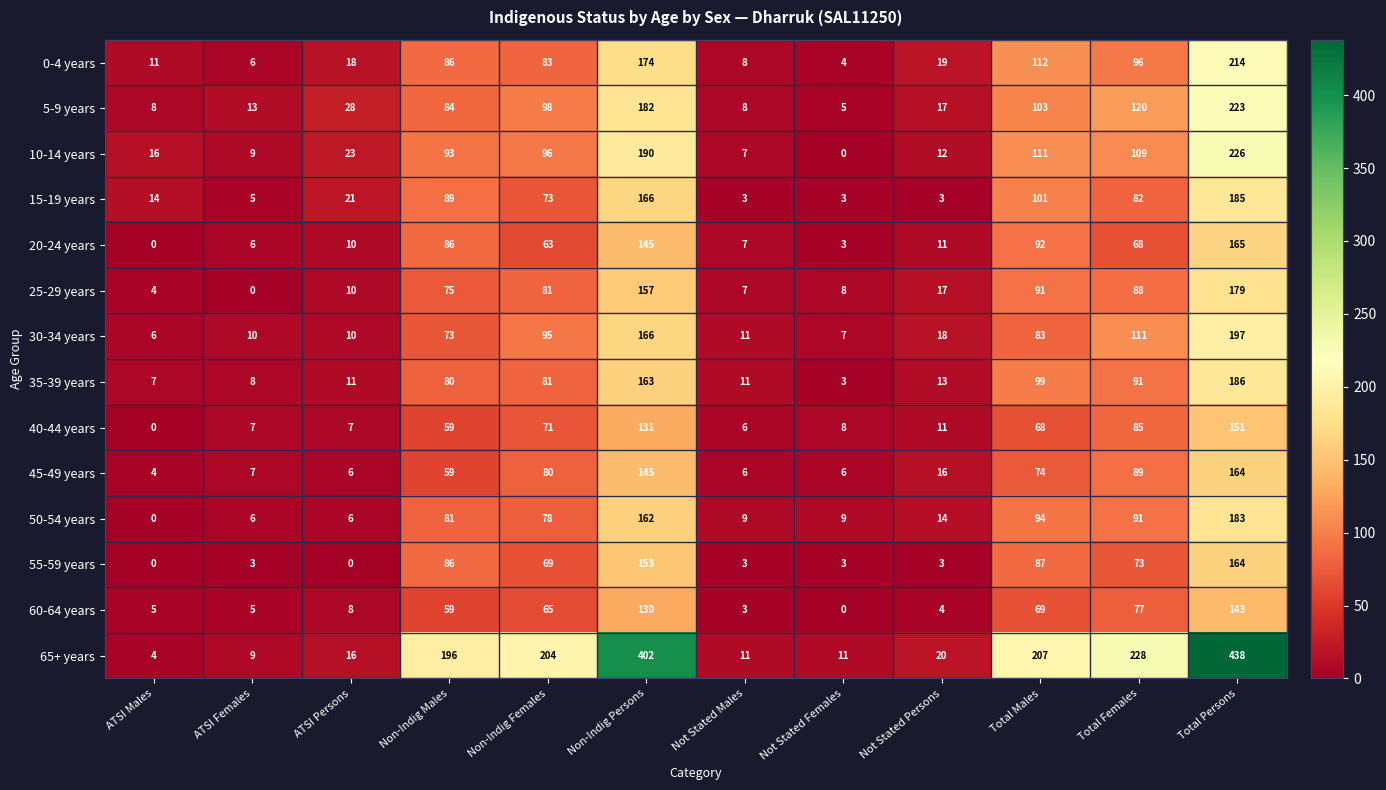

What is the average value of the 45-49 years series?

55